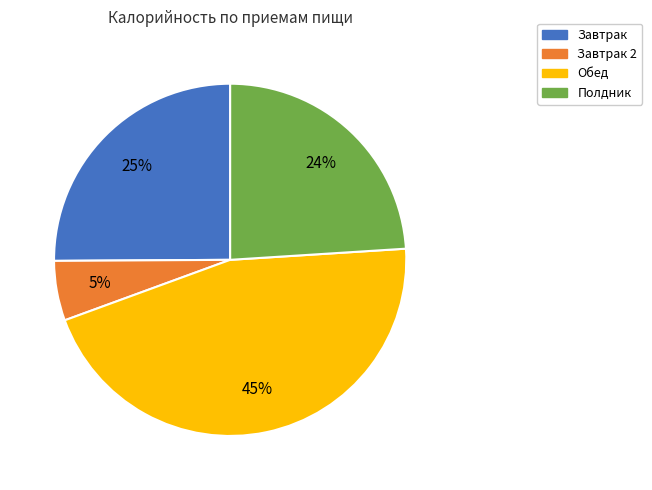

Is there a majority slice in this chart?

No